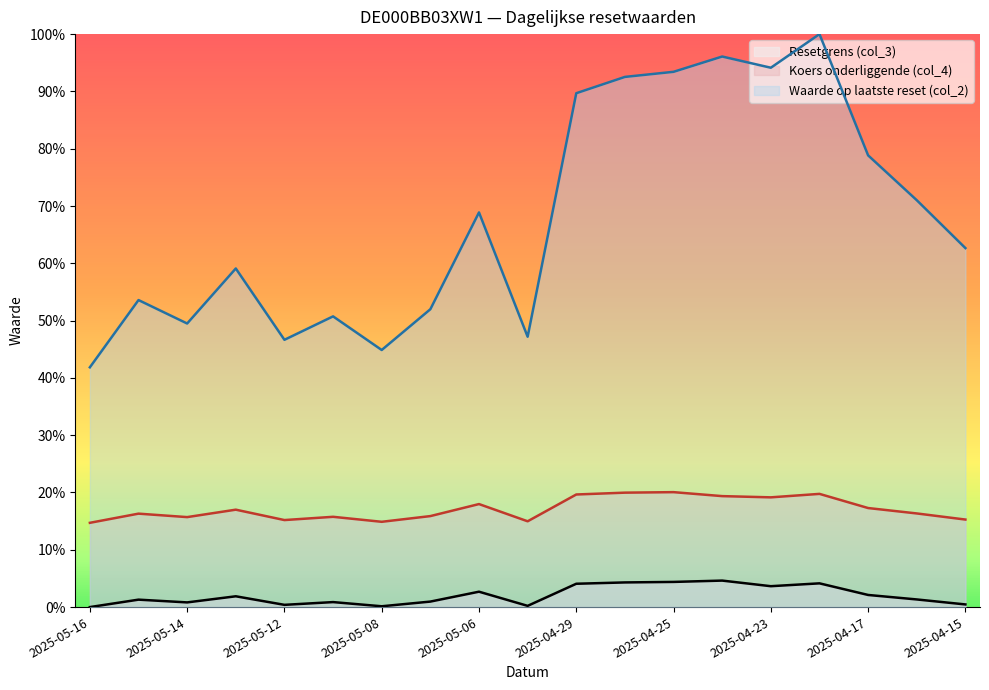

What is the label of the 8th point from the right?

2025-04-28